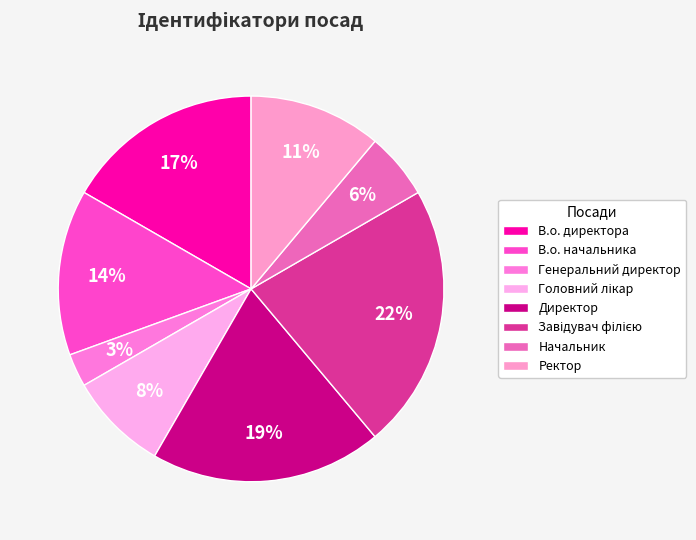

To the nearest percent, what is the difference between the largest and smallest slice percentages?

19%